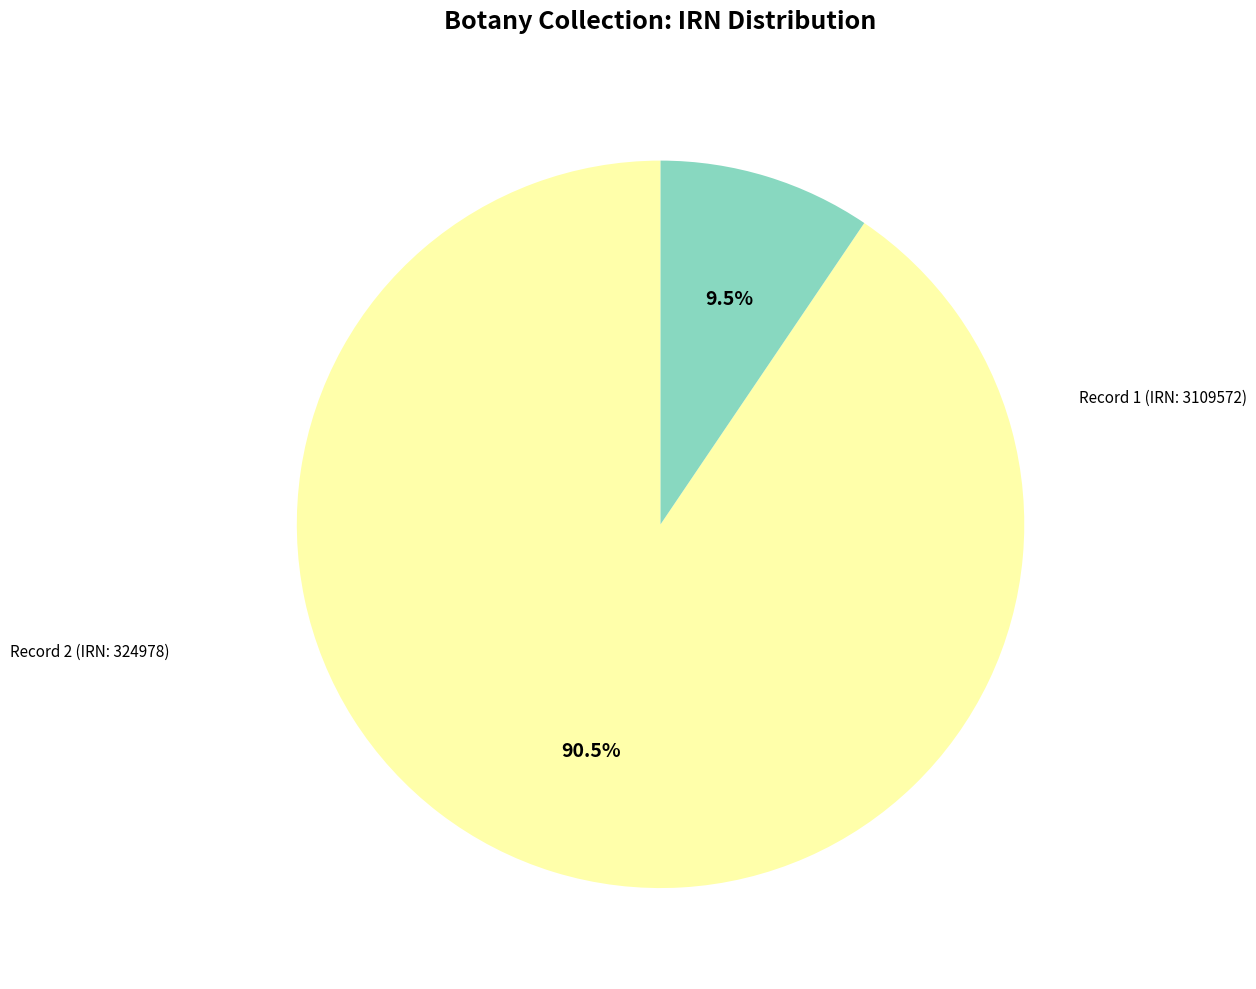

Is there a majority slice in this chart?

Yes